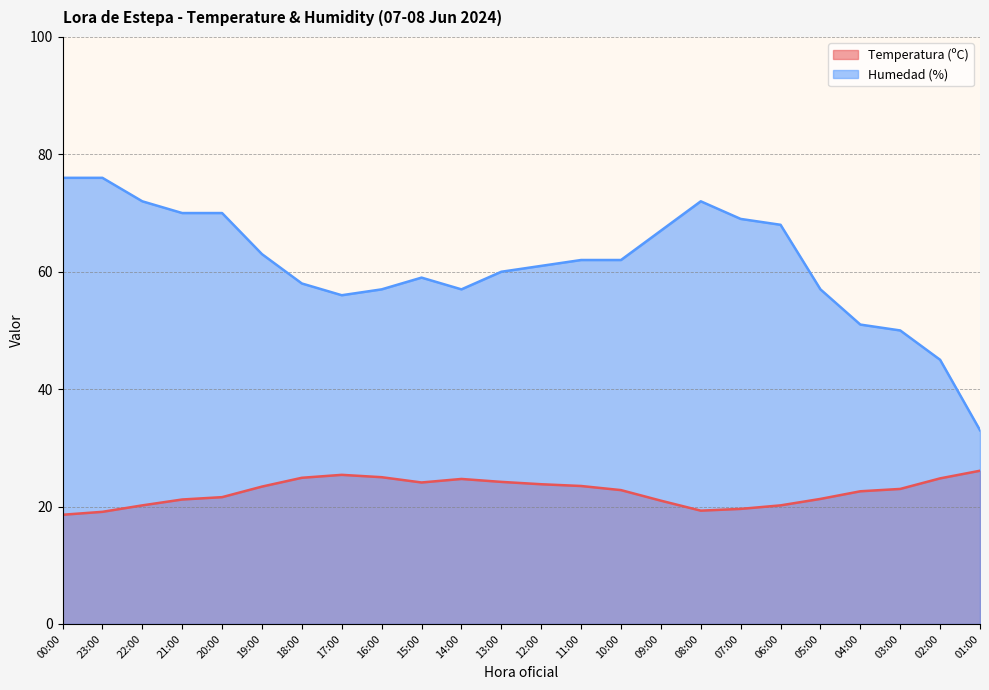

Reading left to right, extract all data points from this chart.

Temperatura (ºC): 18.6	19.1	20.2	21.2	21.6	23.4	24.9	25.4	25.0	24.1	24.7	24.2	23.8	23.5	22.8	21.0	19.3	19.6	20.2	21.3	22.6	23.0	24.8	26.1
Humedad (%): 76.0	76.0	72.0	70.0	70.0	63.0	58.0	56.0	57.0	59.0	57.0	60.0	61.0	62.0	62.0	67.0	72.0	69.0	68.0	57.0	51.0	50.0	45.0	33.0